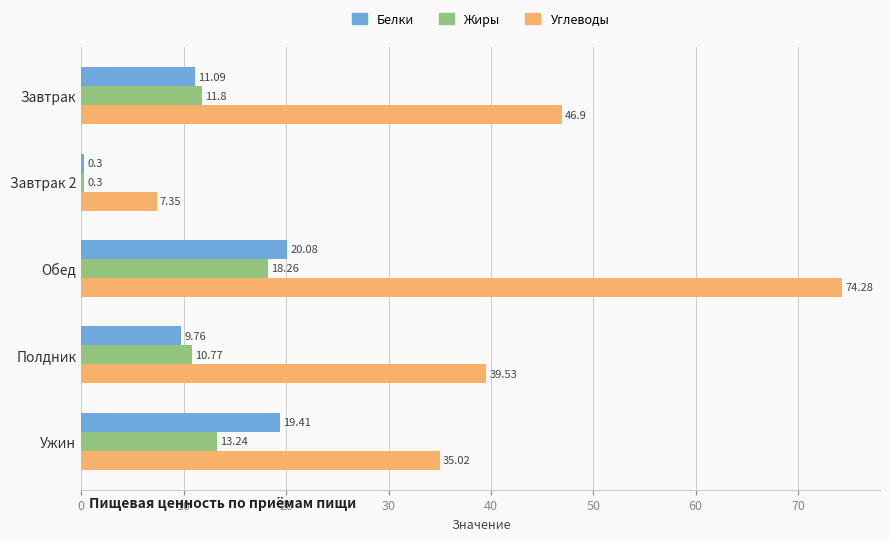

What is the total value across all series at Ужин?

67.7